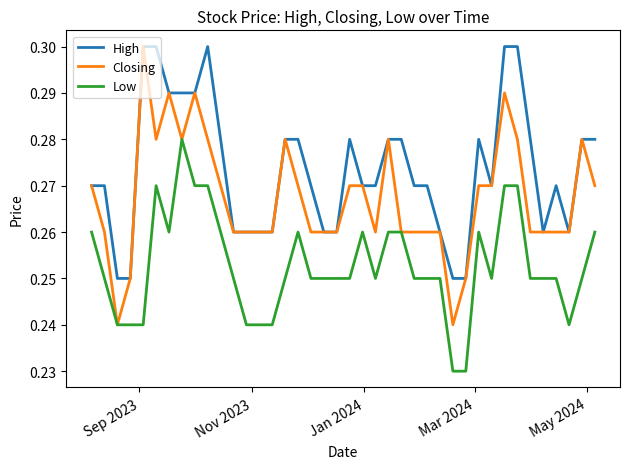

Rank the series by their average value, from highest to lowest.

High, Closing, Low